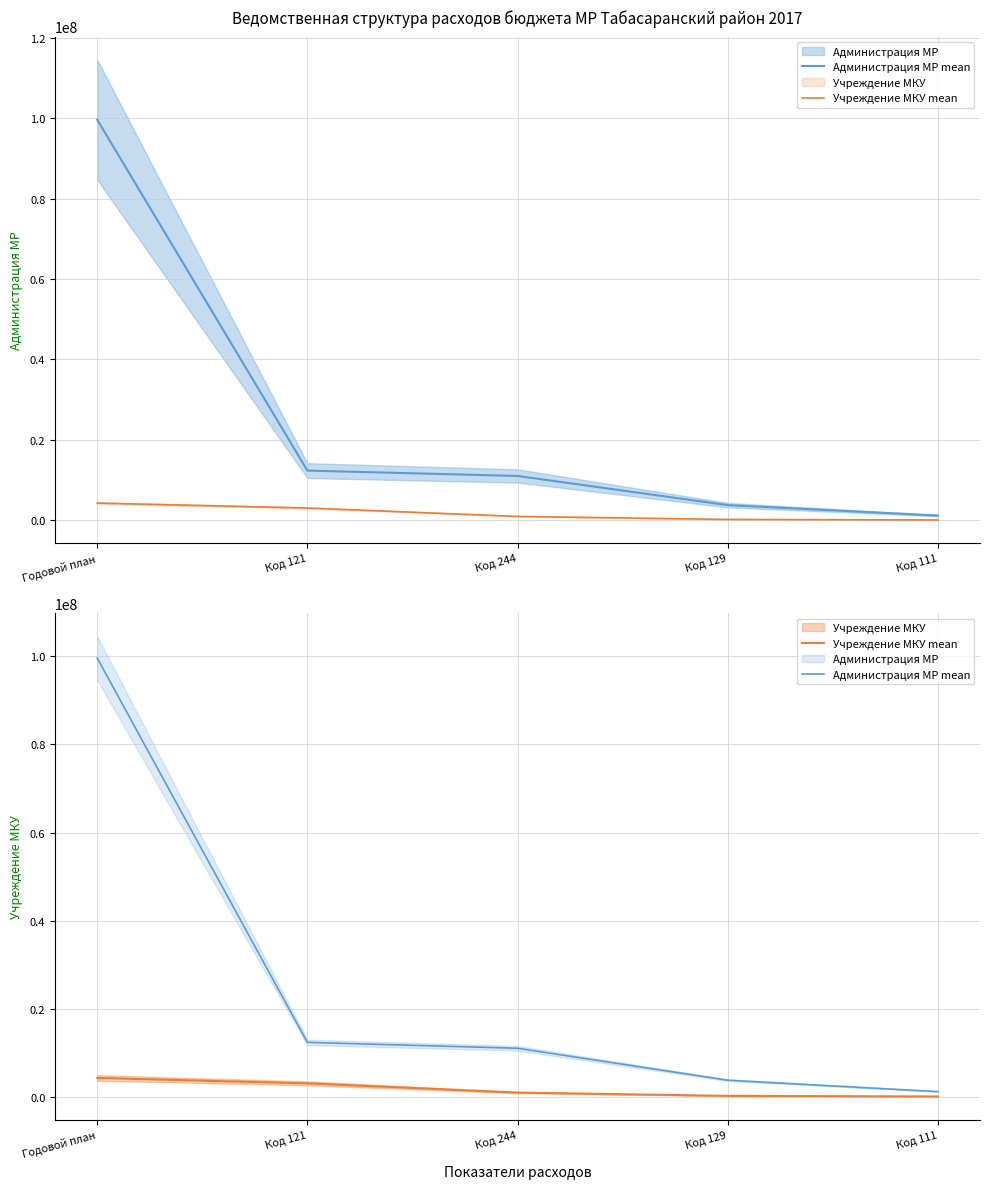

True or false: Администрация МР mean and Учреждение МКУ mean cross at least once.

False